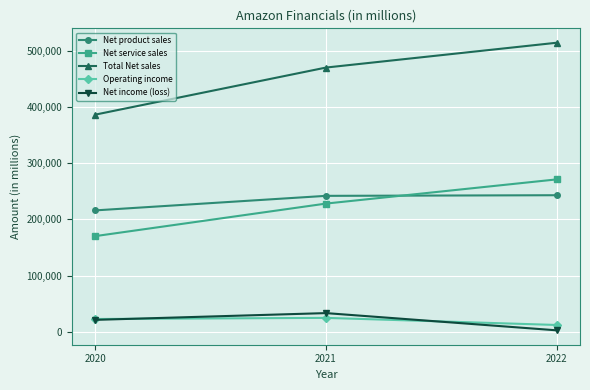

The value of Net service sales at 2020 is 170149. True or false?

True